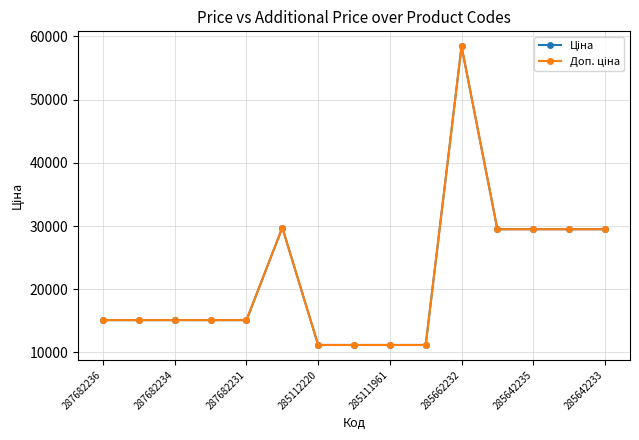

What is the value of the Ціна point at the 15th from the left?

29491.5